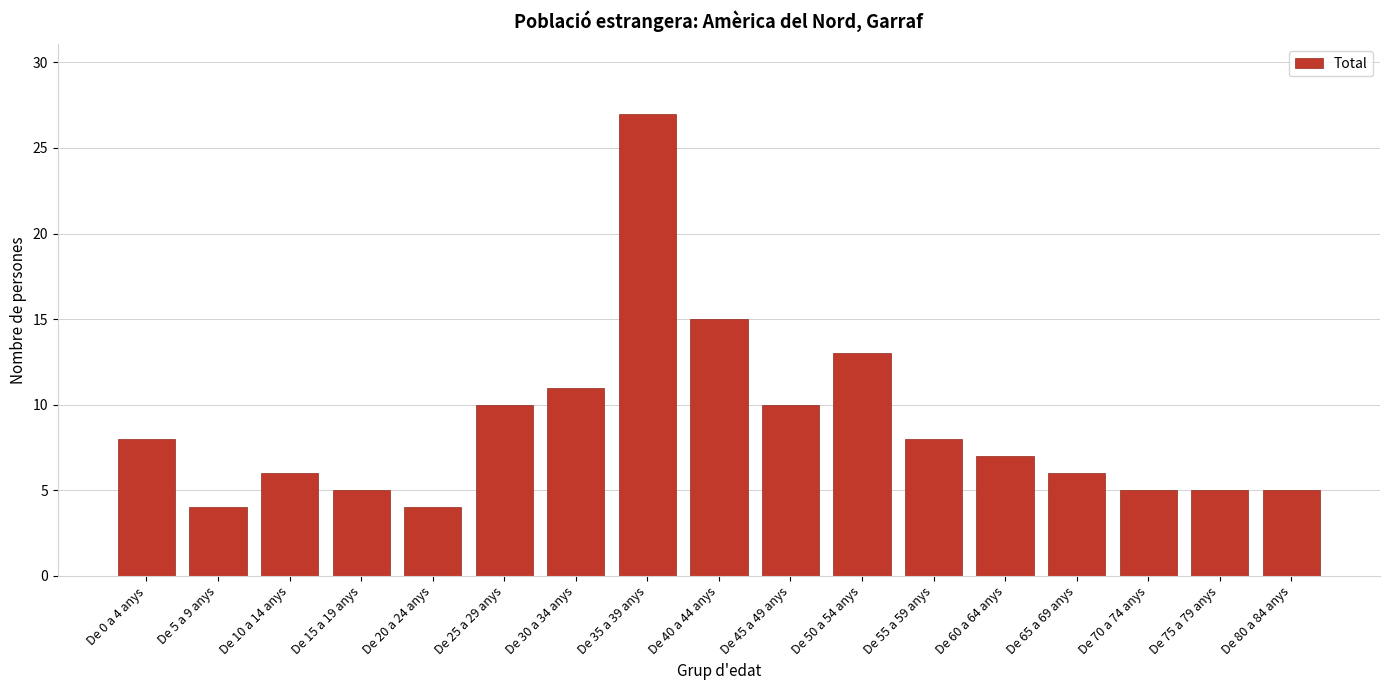

Reading left to right, what are all the values shown in this chart?

8	4	6	5	4	10	11	27	15	10	13	8	7	6	5	5	5